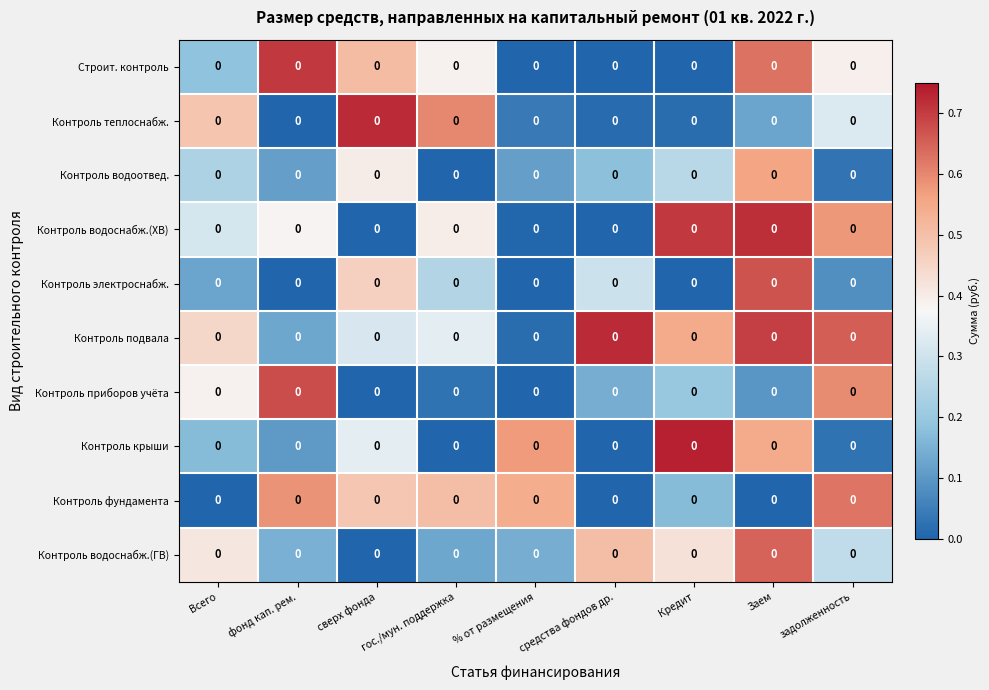

Rank the series by their maximum value, from lowest to highest.

Контроль водоотвед., Контроль фундамента, Контроль водоснабж.(ГВ), Контроль электроснабж., Контроль приборов учёта, Строит. контроль, Контроль водоснабж.(ХВ), Контроль подвала, Контроль теплоснабж., Контроль крыши